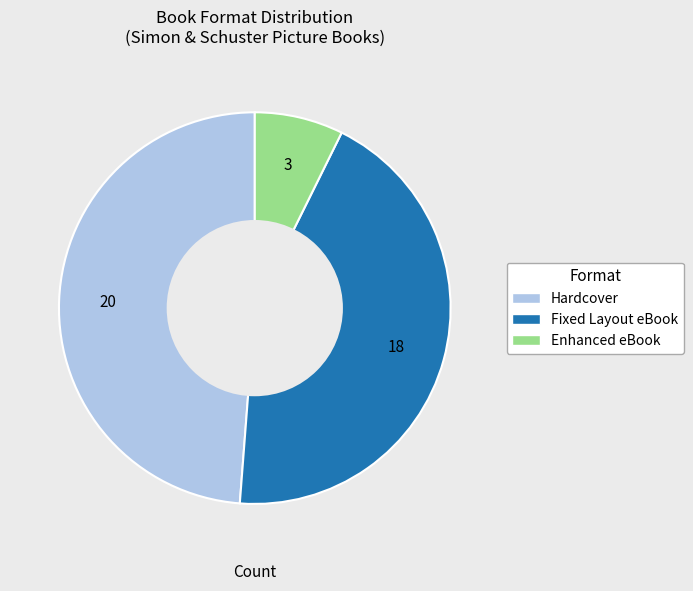

The Hardcover slice represents 37% of the pie. True or false?

False